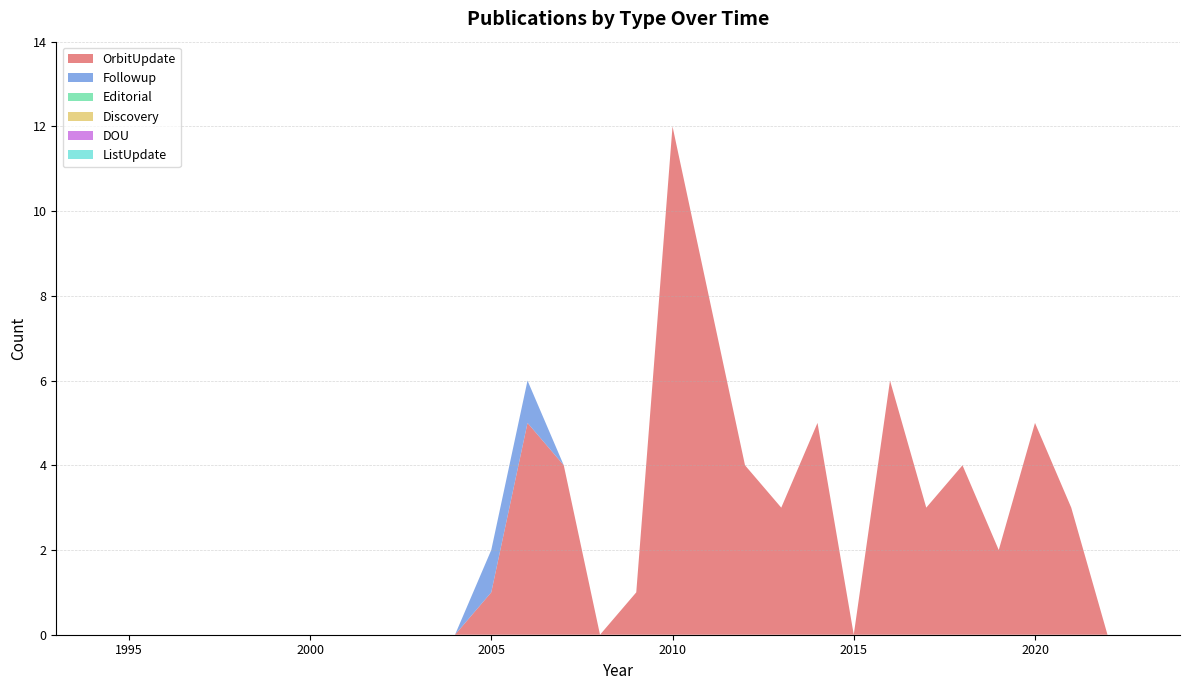

Reading right to left, what are all the values shown in this chart?

OrbitUpdate: 2024=0	2023=0	2022=0	2021=3	2020=5	2019=2	2018=4	2017=3	2016=6	2015=0	2014=5	2013=3	2012=4	2011=8	2010=12	2009=1	2008=0	2007=4	2006=5	2005=1	2004=0	2003=0	2002=0	2001=0	2000=0	1999=0	1998=0	1997=0	1996=0	1995=0	1994=0	1993=0
Followup: 2024=0	2023=0	2022=0	2021=0	2020=0	2019=0	2018=0	2017=0	2016=0	2015=0	2014=0	2013=0	2012=0	2011=0	2010=0	2009=0	2008=0	2007=0	2006=1	2005=1	2004=0	2003=0	2002=0	2001=0	2000=0	1999=0	1998=0	1997=0	1996=0	1995=0	1994=0	1993=0
Editorial: 2024=0	2023=0	2022=0	2021=0	2020=0	2019=0	2018=0	2017=0	2016=0	2015=0	2014=0	2013=0	2012=0	2011=0	2010=0	2009=0	2008=0	2007=0	2006=0	2005=0	2004=0	2003=0	2002=0	2001=0	2000=0	1999=0	1998=0	1997=0	1996=0	1995=0	1994=0	1993=0
Discovery: 2024=0	2023=0	2022=0	2021=0	2020=0	2019=0	2018=0	2017=0	2016=0	2015=0	2014=0	2013=0	2012=0	2011=0	2010=0	2009=0	2008=0	2007=0	2006=0	2005=0	2004=0	2003=0	2002=0	2001=0	2000=0	1999=0	1998=0	1997=0	1996=0	1995=0	1994=0	1993=0
DOU: 2024=0	2023=0	2022=0	2021=0	2020=0	2019=0	2018=0	2017=0	2016=0	2015=0	2014=0	2013=0	2012=0	2011=0	2010=0	2009=0	2008=0	2007=0	2006=0	2005=0	2004=0	2003=0	2002=0	2001=0	2000=0	1999=0	1998=0	1997=0	1996=0	1995=0	1994=0	1993=0
ListUpdate: 2024=0	2023=0	2022=0	2021=0	2020=0	2019=0	2018=0	2017=0	2016=0	2015=0	2014=0	2013=0	2012=0	2011=0	2010=0	2009=0	2008=0	2007=0	2006=0	2005=0	2004=0	2003=0	2002=0	2001=0	2000=0	1999=0	1998=0	1997=0	1996=0	1995=0	1994=0	1993=0